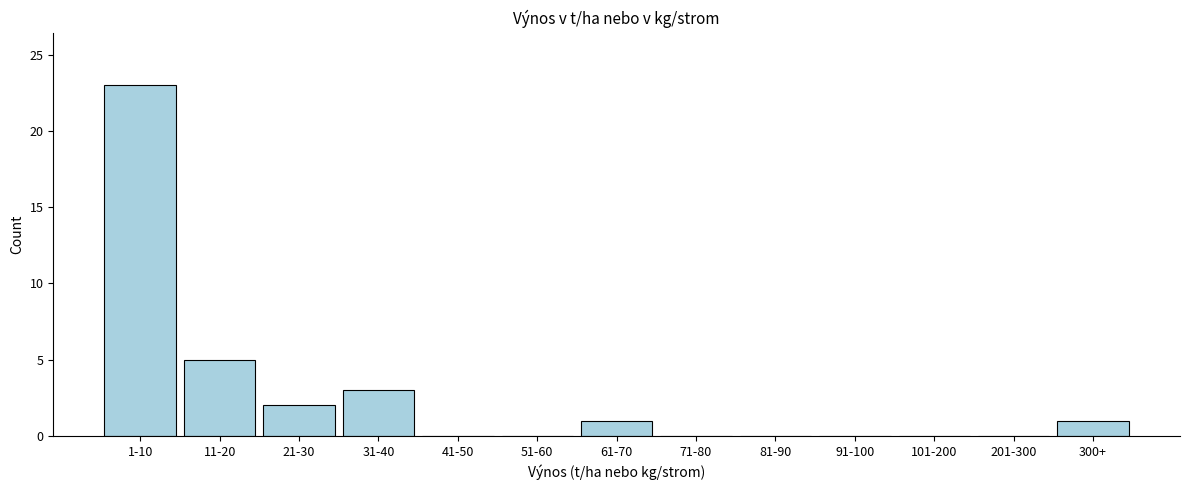

Reading left to right, transcribe all the data shown in this chart.

1-10=23	11-20=5	21-30=2	31-40=3	41-50=0	51-60=0	61-70=1	71-80=0	81-90=0	91-100=0	101-200=0	201-300=0	300+=1